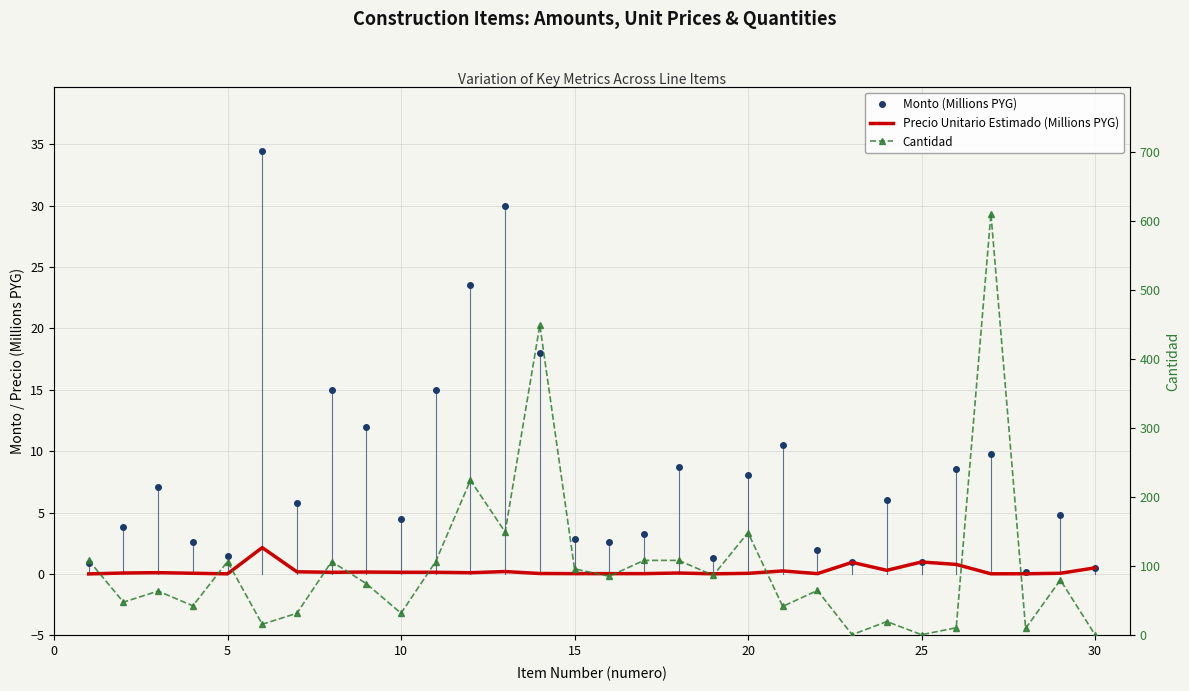

How many intersections are there between Monto (Millions PYG) and Cantidad?

2